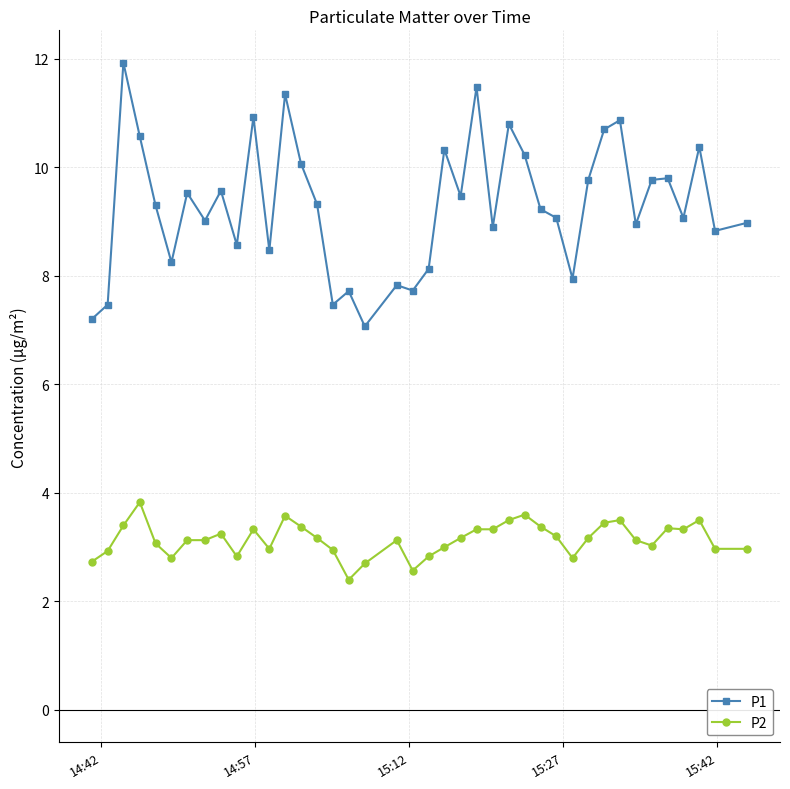

What is the difference between the maximum and minimum values in the P2 series?

1.4